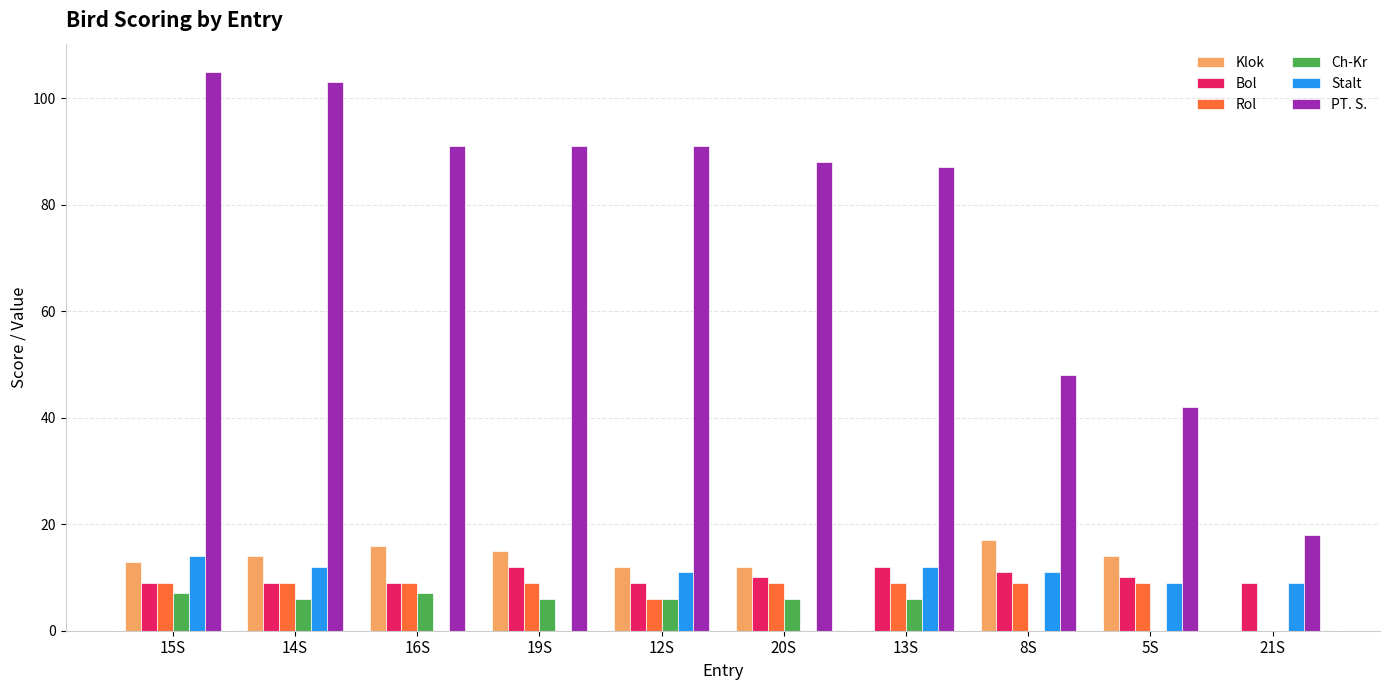

Is the value of Ch-Kr at 15S greater than the value of Bol at 8S?

No